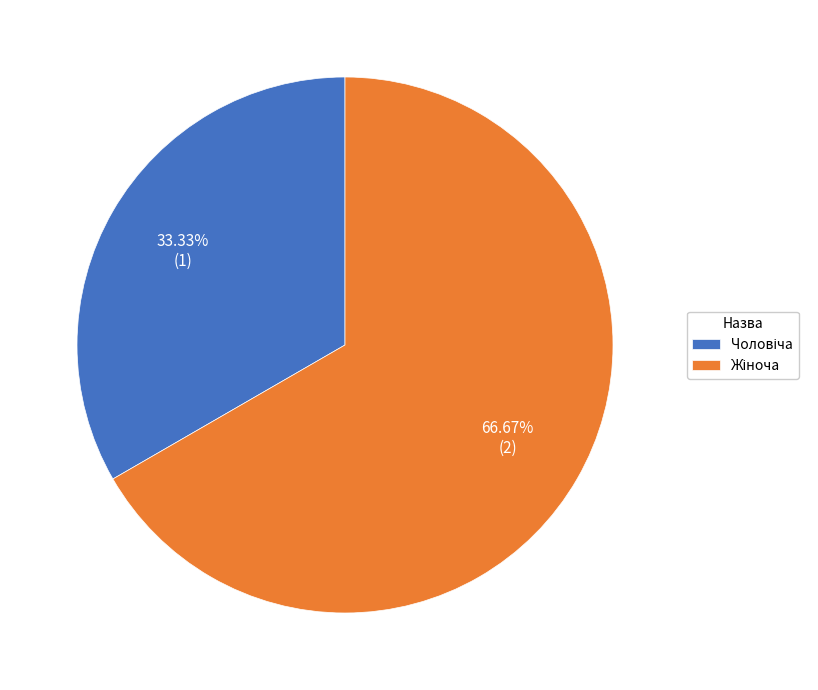

Is there any slice that represents more than half of the pie?

Yes